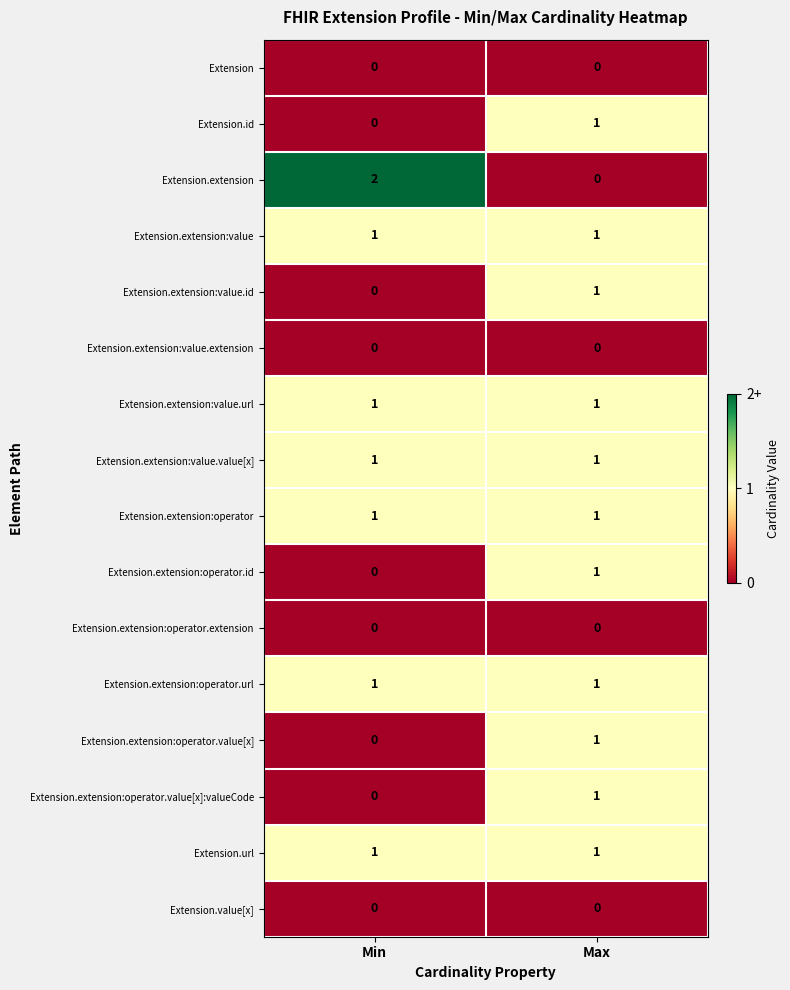

The value of Extension.extension:operator.value[x] at Max is 1. True or false?

True